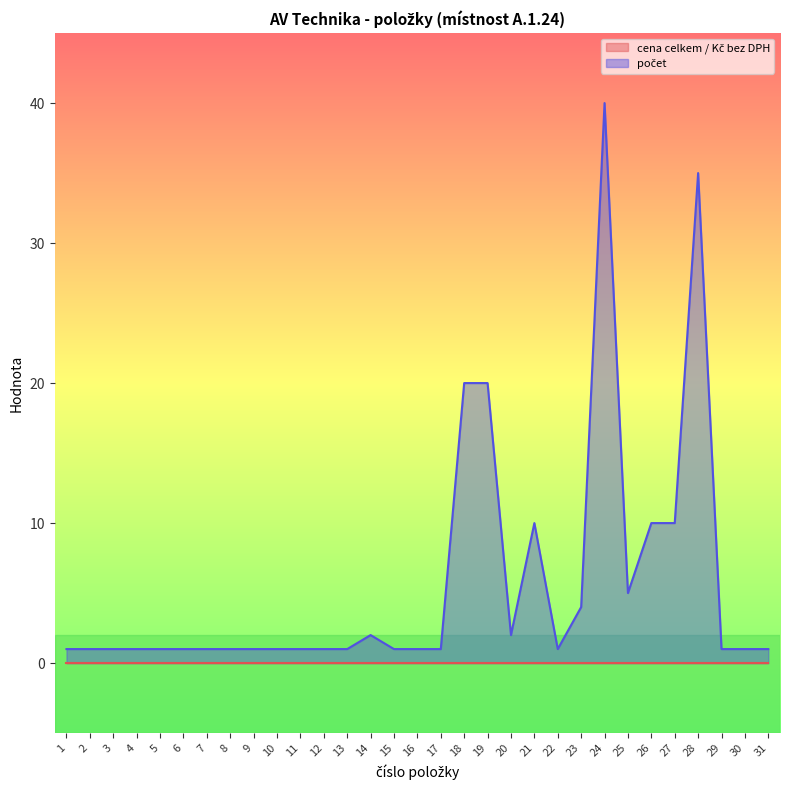

Rank the categories by value from highest to lowest.

24, 28, 18, 19, 21, 26, 27, 25, 23, 14, 20, 1, 2, 3, 4, 5, 6, 7, 8, 9, 10, 11, 12, 13, 15, 16, 17, 22, 29, 30, 31